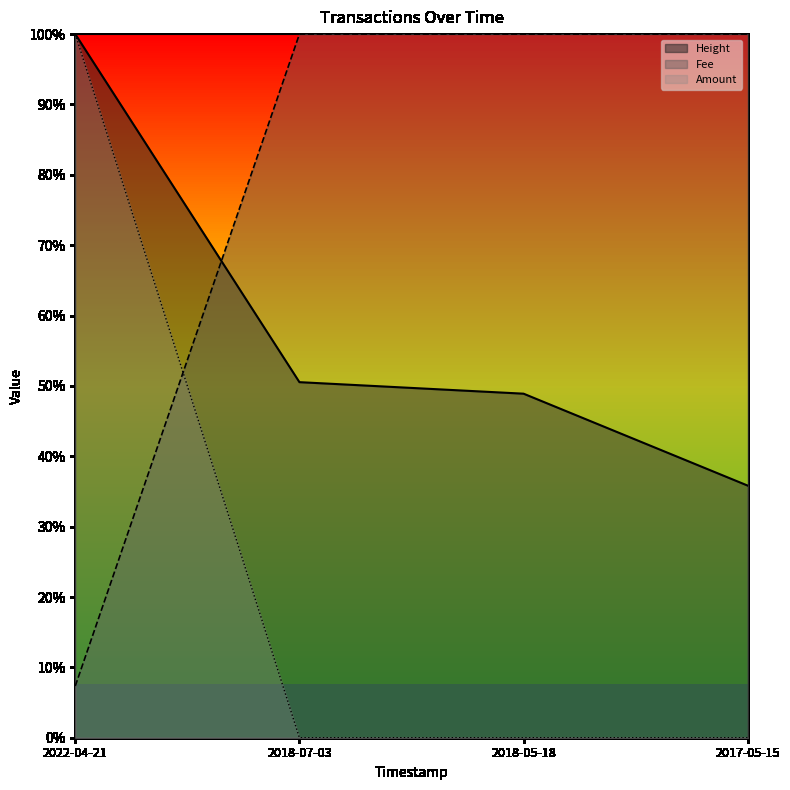

Which series has the widest spread of values?

Amount